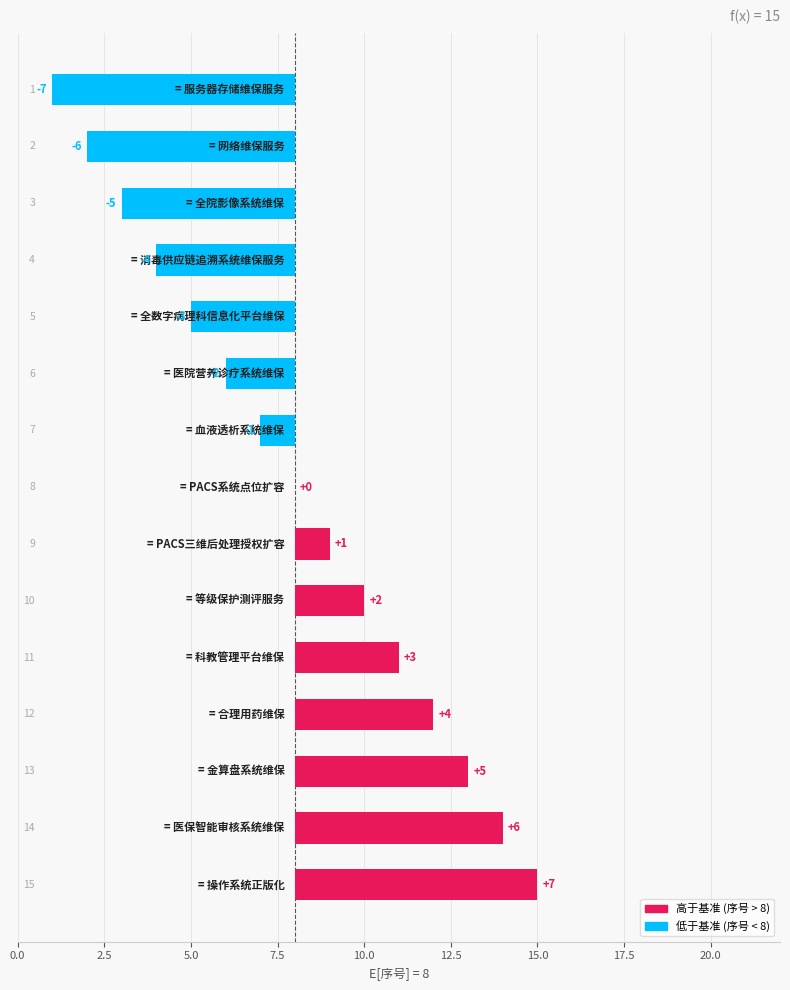

What is the ratio of the value at 22.5 to the value at 11?

0.5